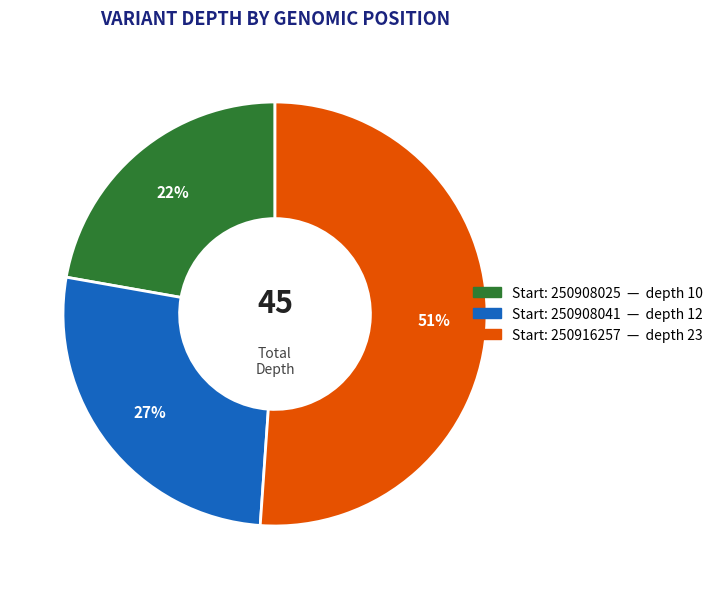

Is there any slice that represents more than half of the pie?

Yes